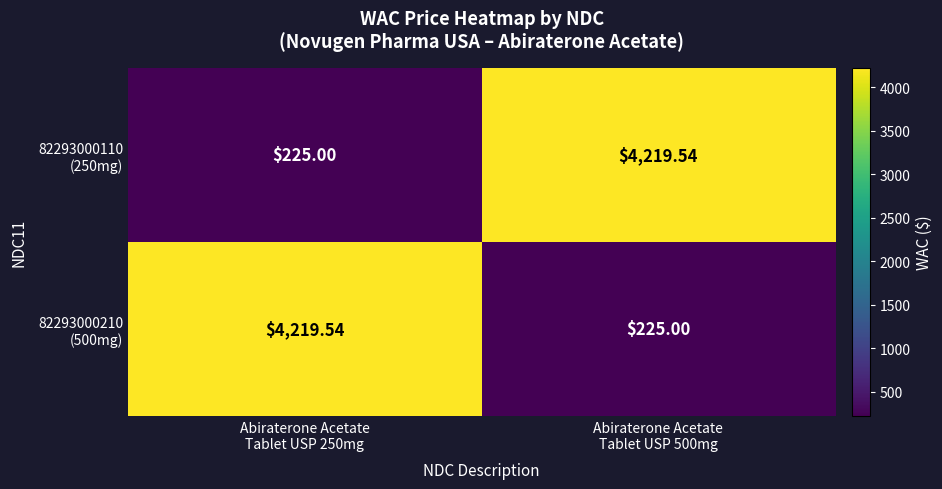

What is the total value across all series at Abiraterone Acetate
Tablet USP 500mg?

4444.5